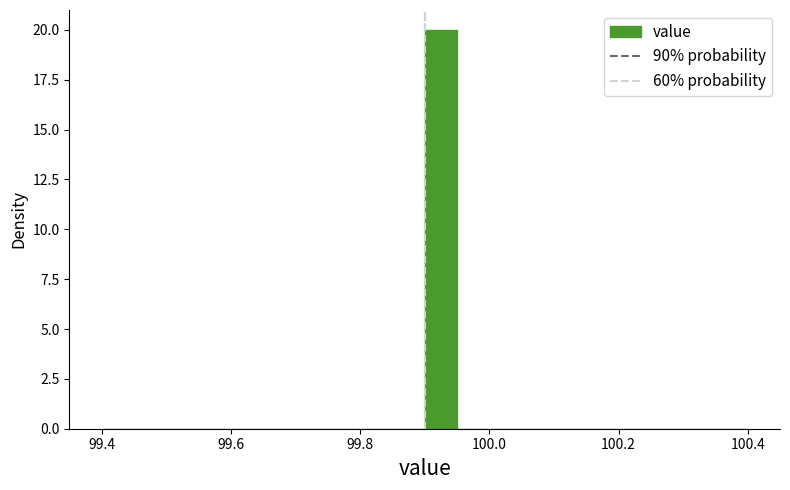

Around what value on the x-axis is the tallest bar? Give the approximate position of its centre, as read against the axis.

99.92